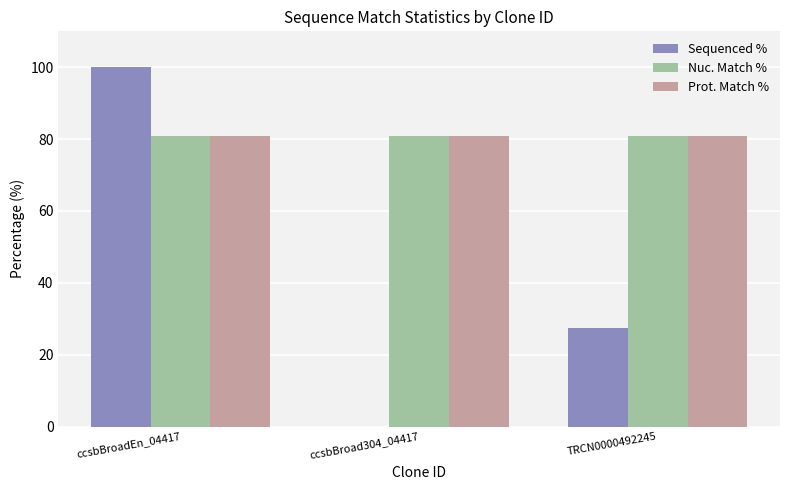

Count the number of categories in the chart.

3